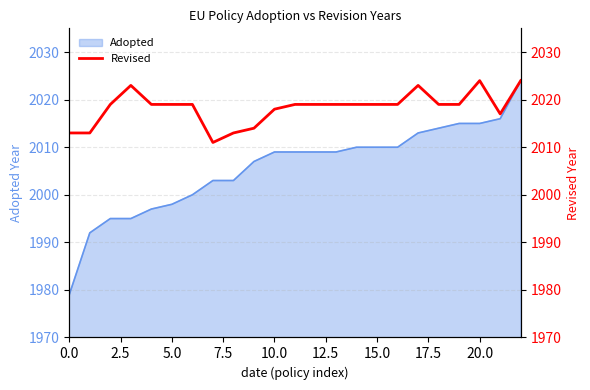

The value of Adopted at 0.0 is 1979. True or false?

True